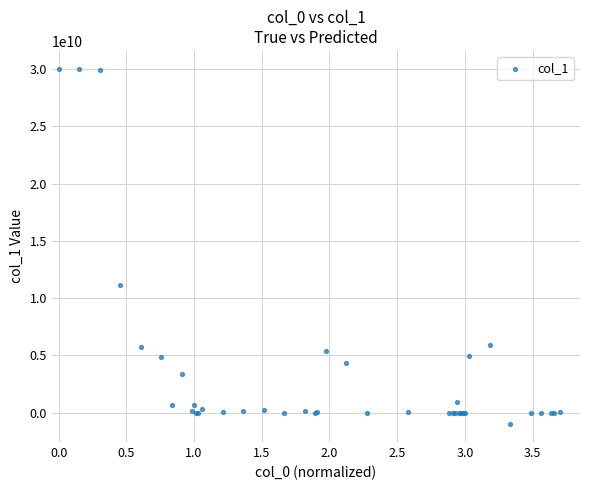

What Y value in the scatter plot is closest to 14508547917?

11167891277